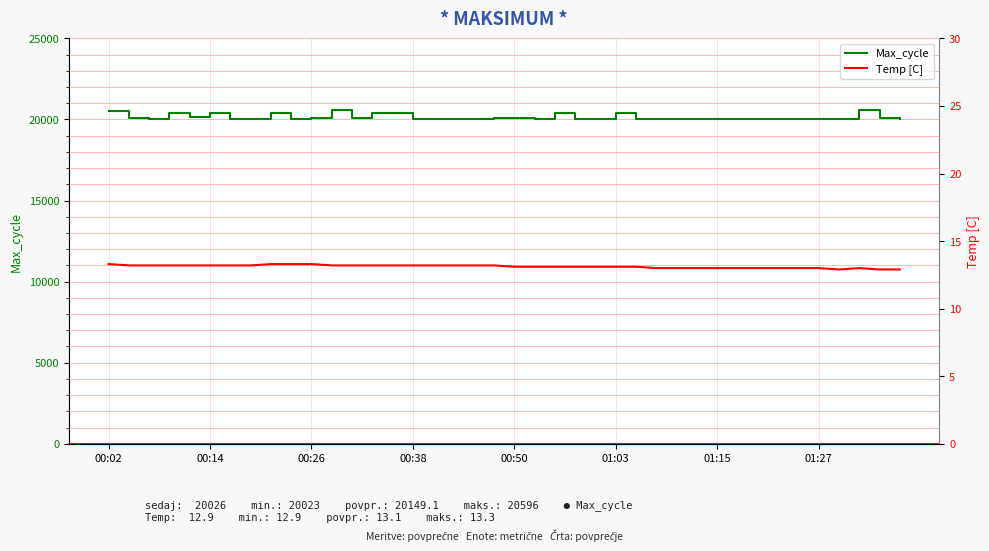

What is the maximum value for Max_cycle?

20596